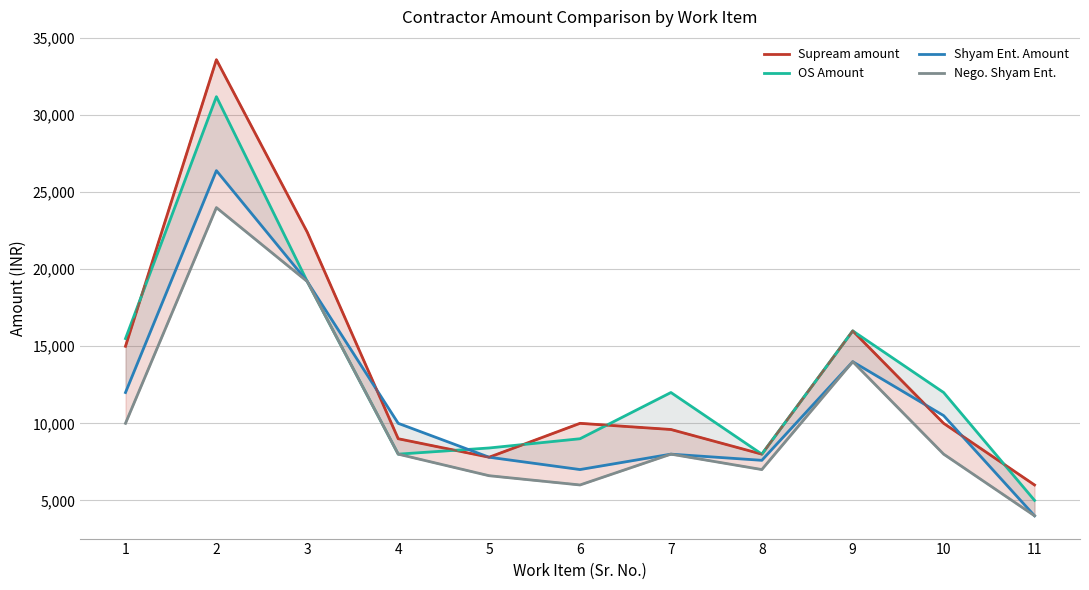

What is the spread (max minus min) of values at 3?

3200